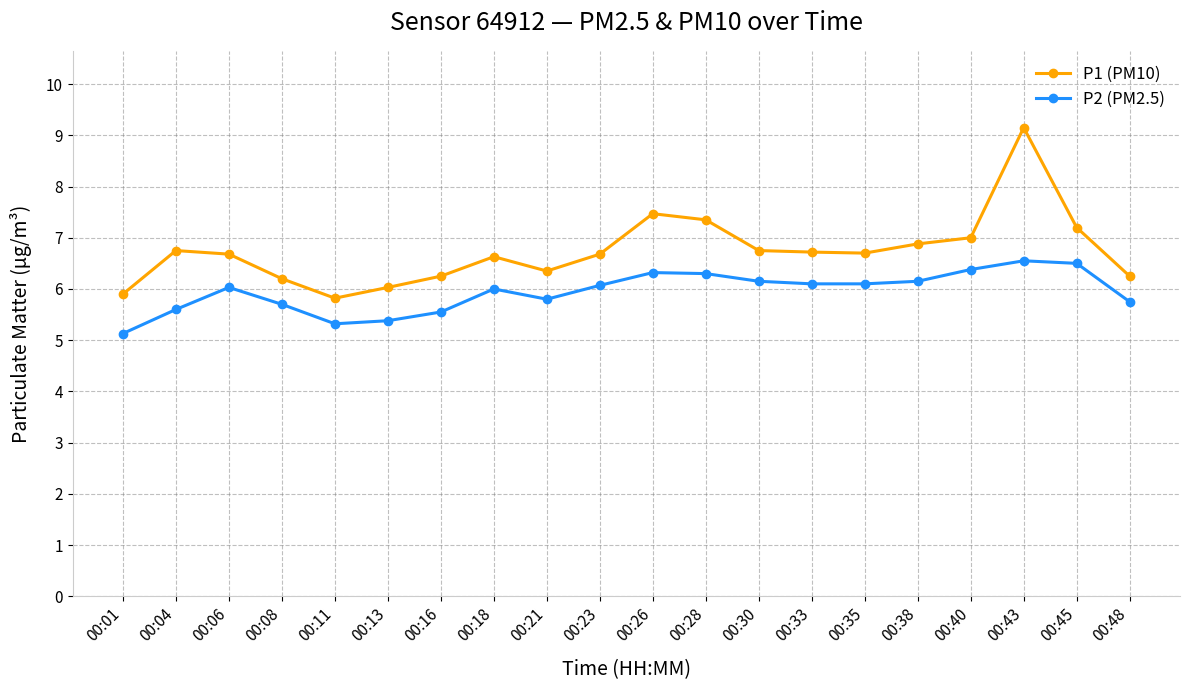

What is the difference between the maximum and minimum values in the P1 (PM10) series?

3.3